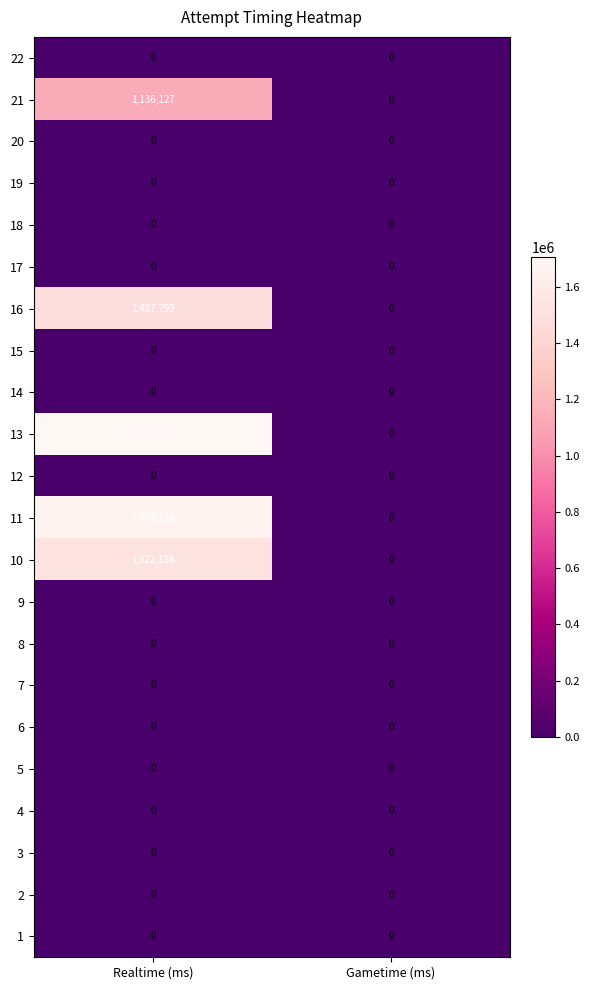

Which category has the lowest value in the 11 series?

Gametime (ms)